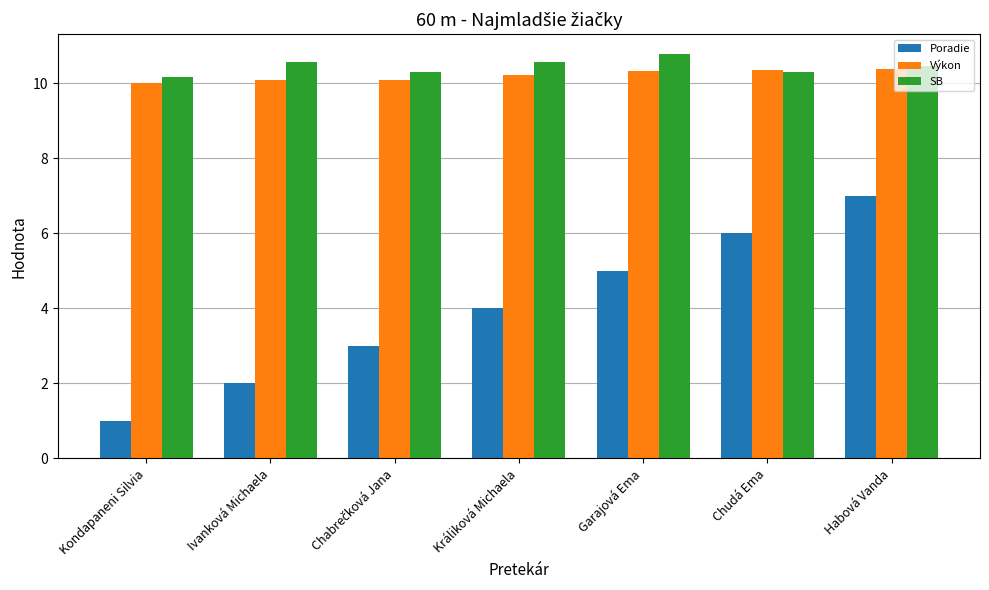

What is the label of the 6th bar from the left?

Chudá Ema